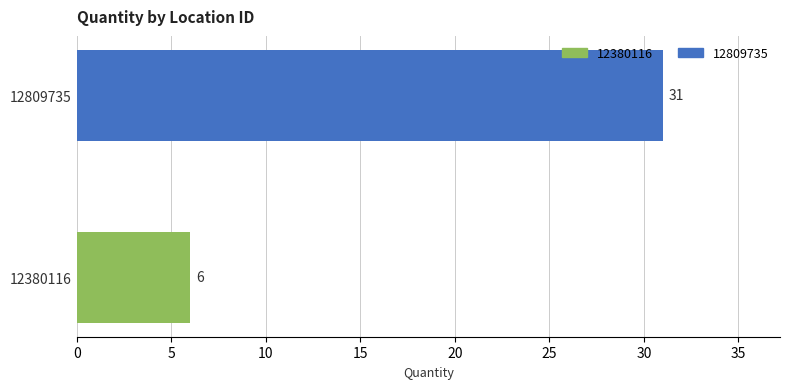

At which label is the value closest to 18?

12380116